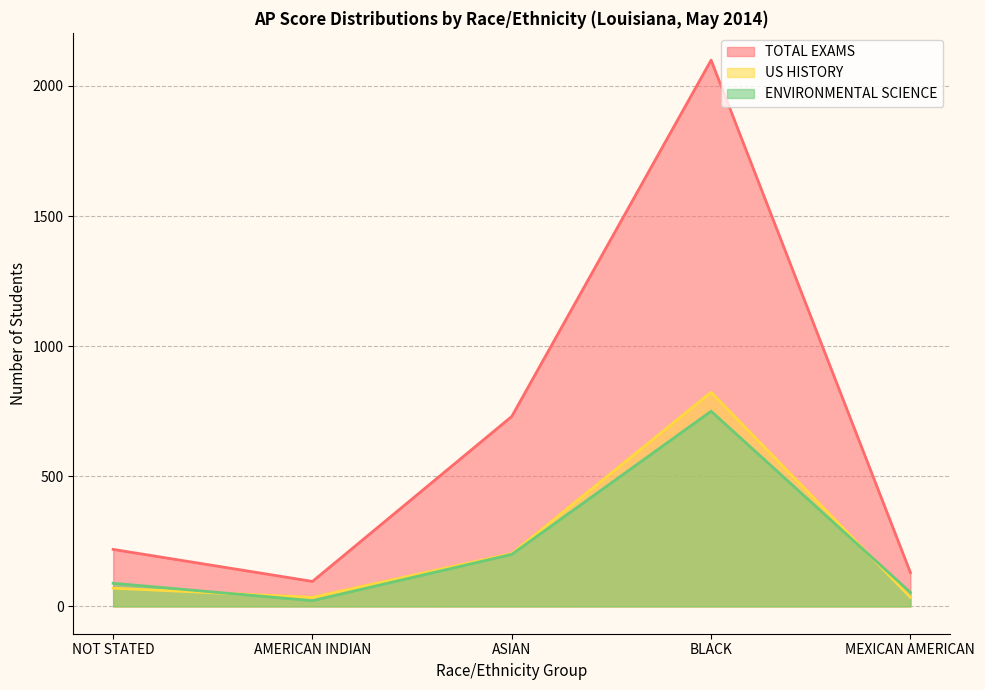

Which series changed the most between AMERICAN INDIAN and MEXICAN AMERICAN?

TOTAL EXAMS